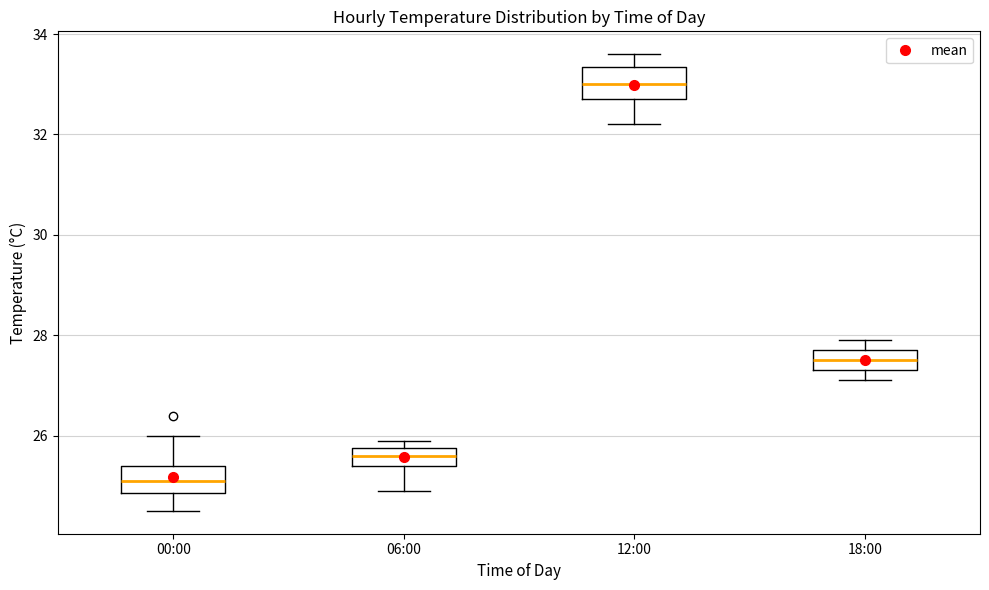

Which box has the highest median line?

12:00